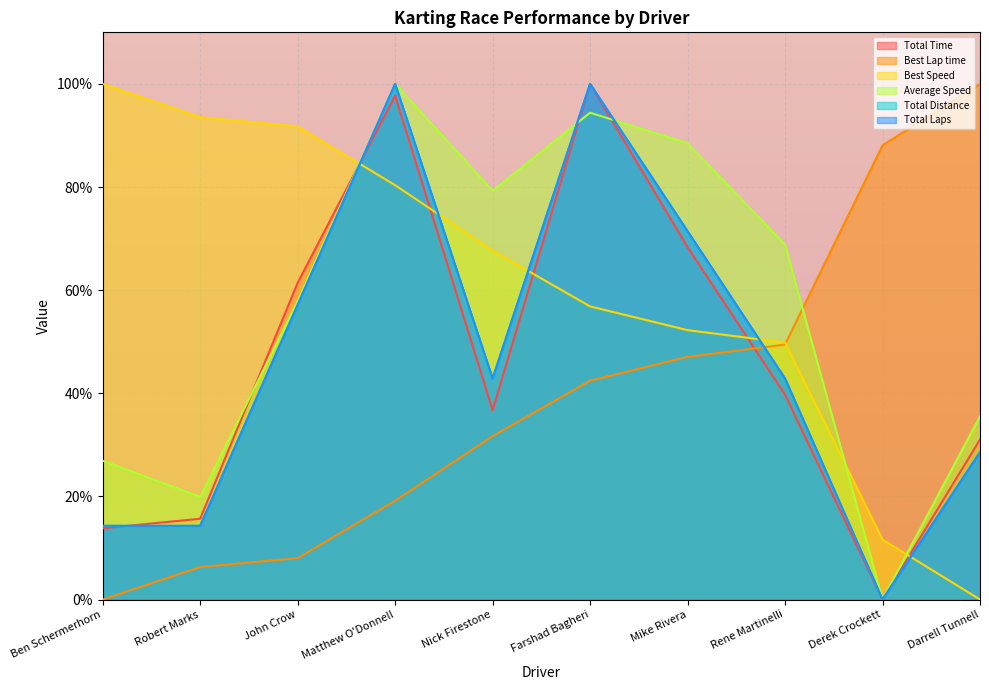

The value of Average Speed at Mike Rivera is 53.2. True or false?

False